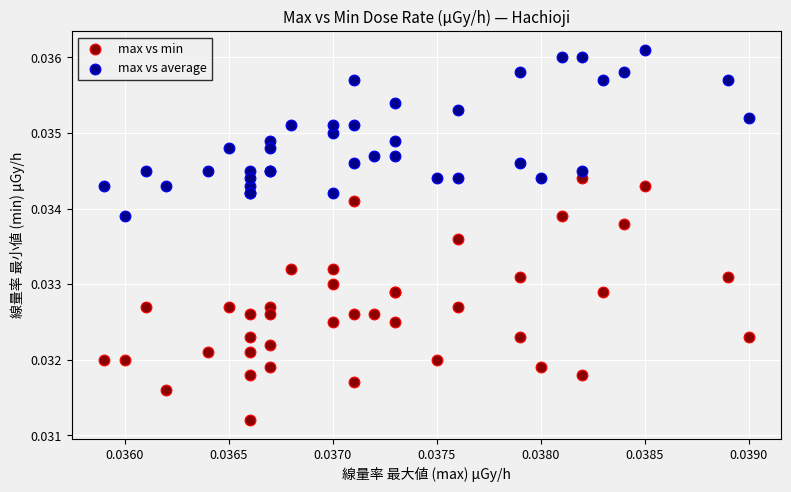

Which series contains the highest Y value?

max vs average